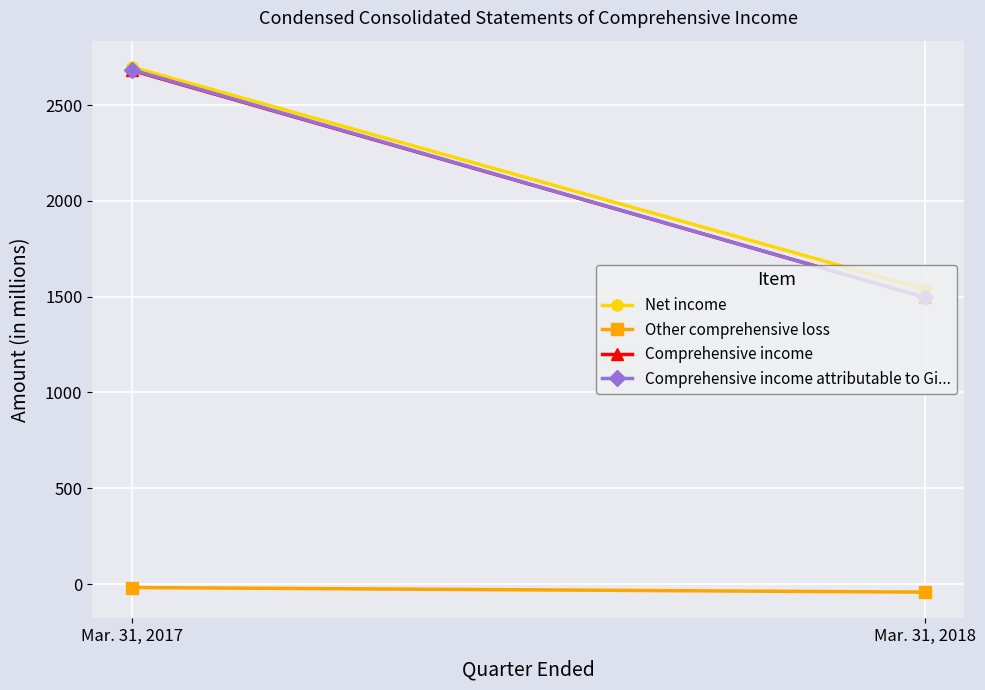

Between Mar. 31, 2018 and Mar. 31, 2017, which is larger?

Mar. 31, 2017